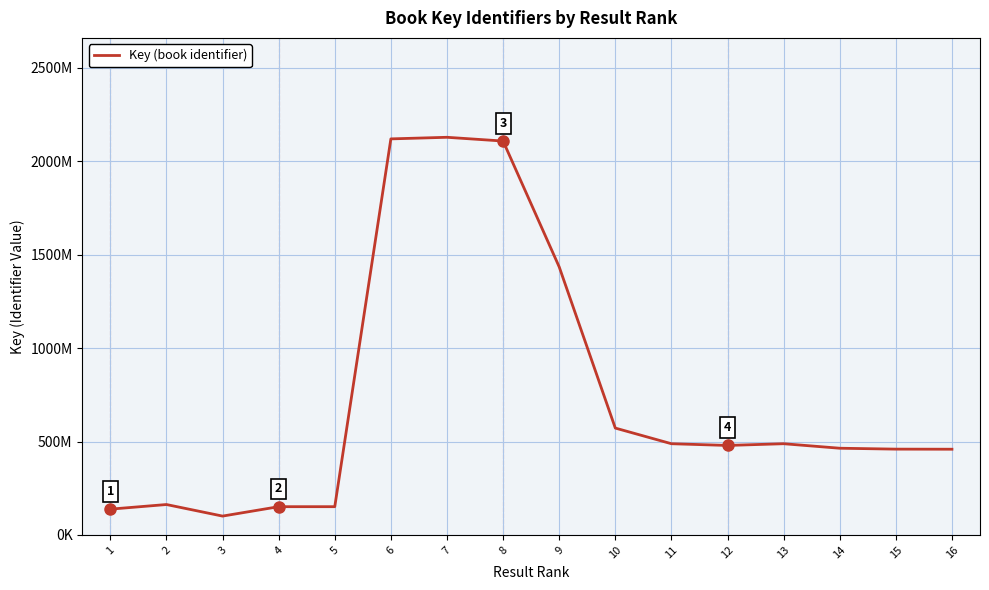

Does the chart display data point markers on the line(s)?

No